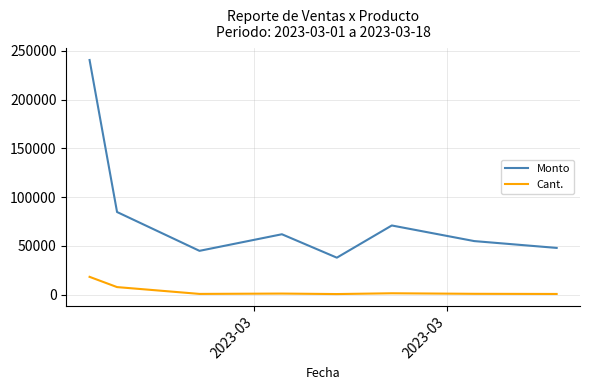

What is the difference between the maximum and minimum values in the Monto series?

202608.5